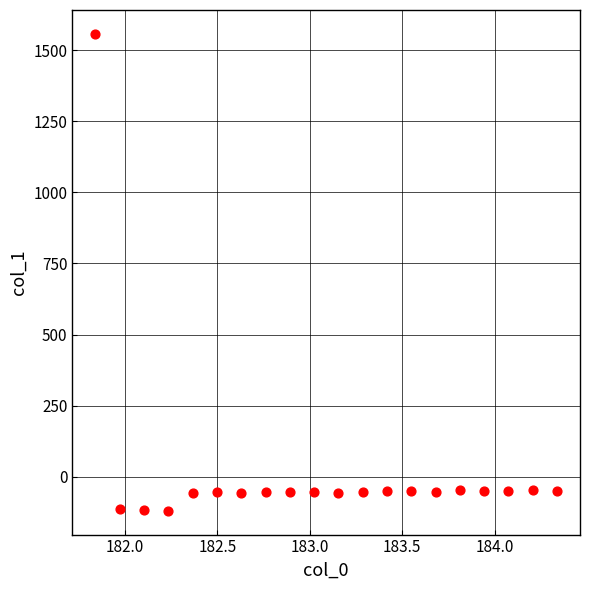

What is the range of X values (max minus min)?

2.5